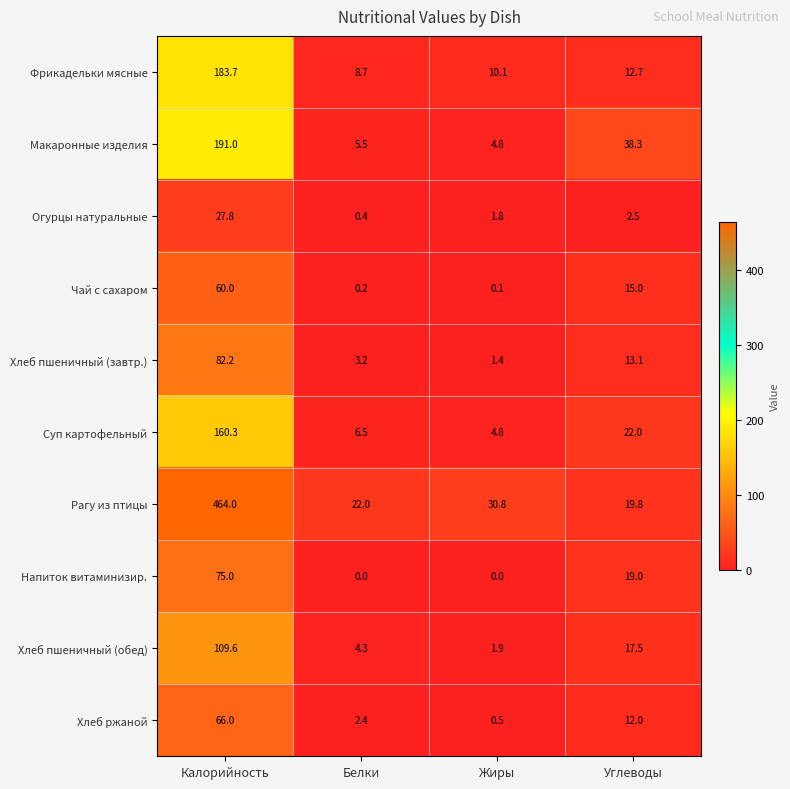

Rank the series at Углеводы from highest to lowest value.

Макаронные изделия, Суп картофельный, Рагу из птицы, Напиток витаминизир., Хлеб пшеничный (обед), Чай с сахаром, Хлеб пшеничный (завтр.), Фрикадельки мясные, Хлеб ржаной, Огурцы натуральные